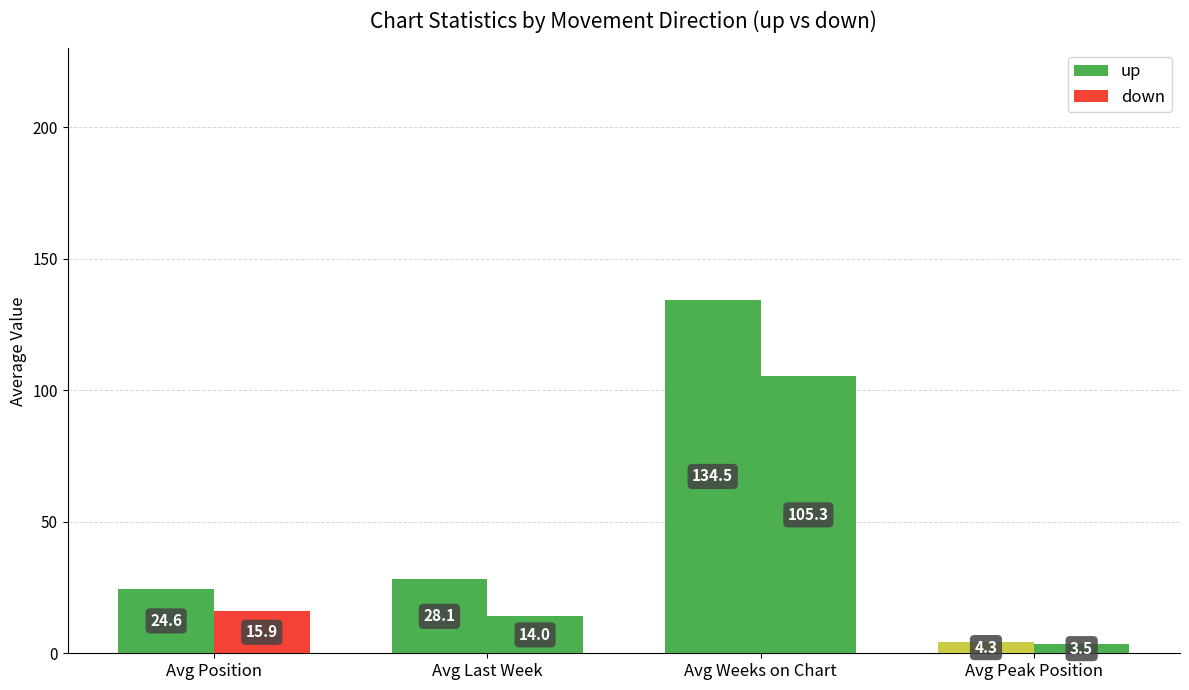

What is the label of the 2nd bar from the left?

Avg Last Week